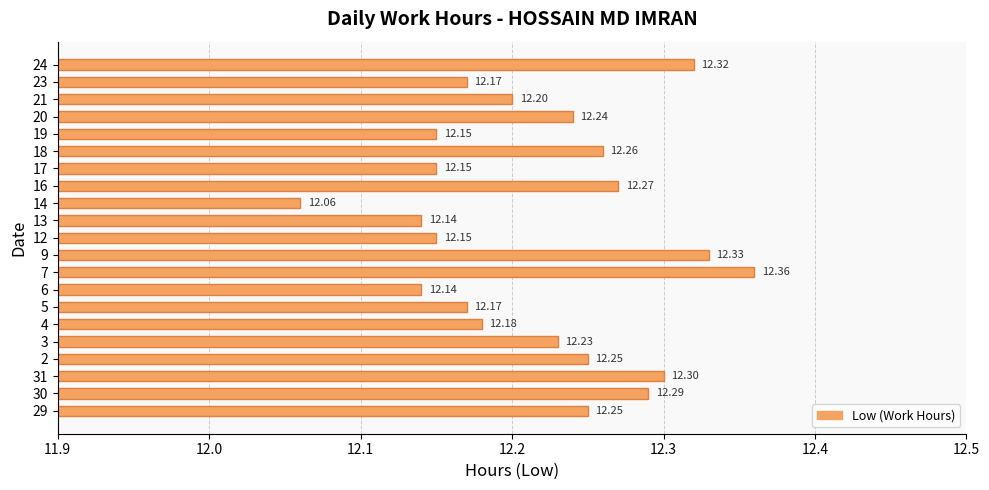

Count the number of categories in the chart.

21